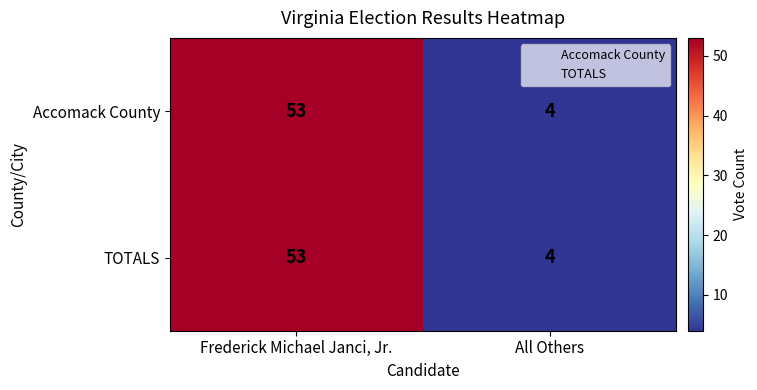

What is the maximum value shown in the chart?

53